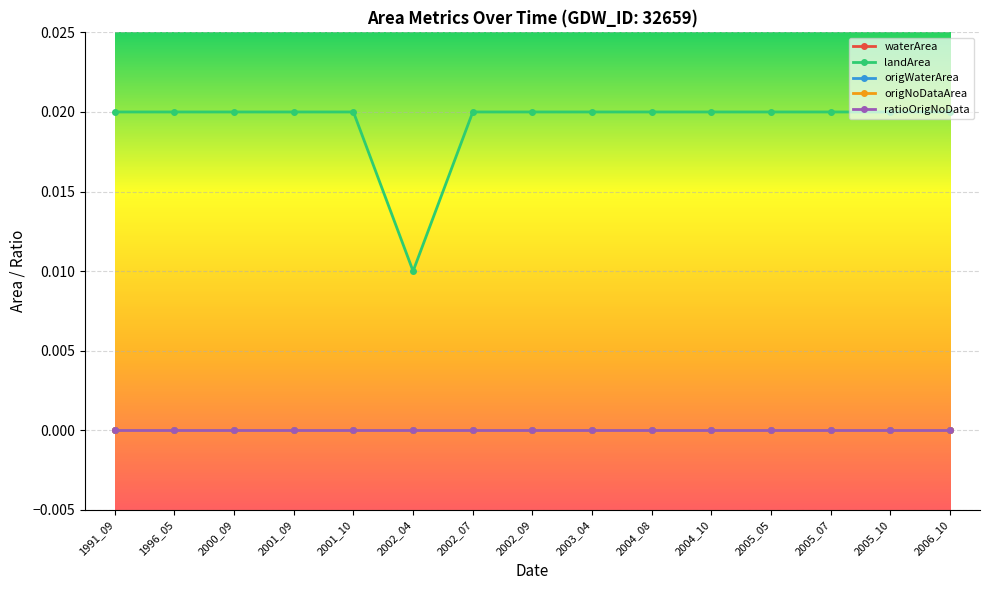

Rank the series by their maximum value, from highest to lowest.

landArea, waterArea, origWaterArea, origNoDataArea, ratioOrigNoData